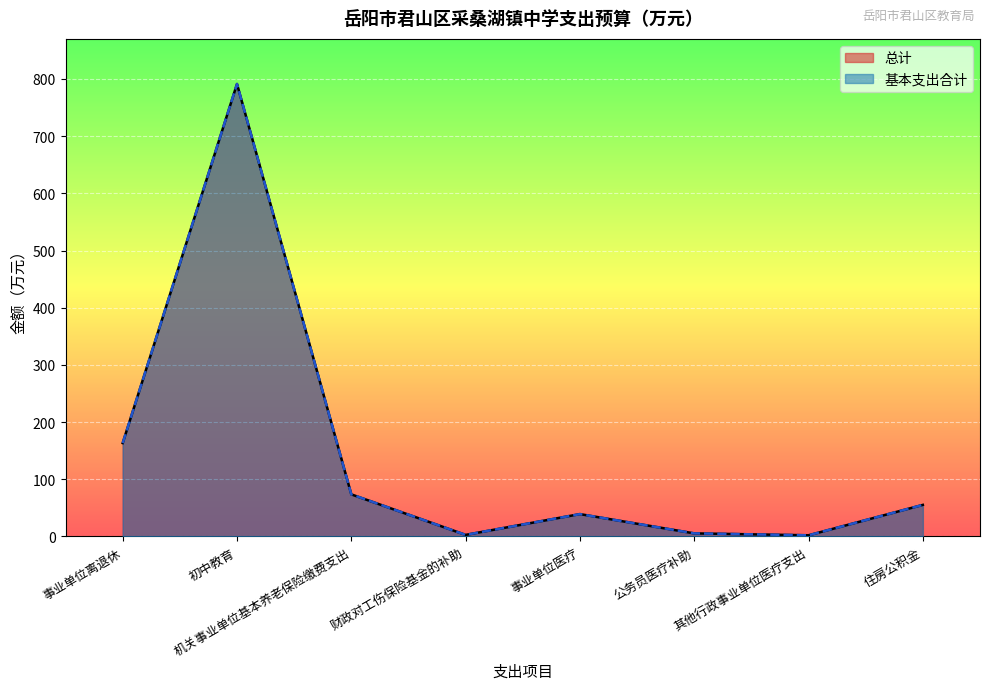

True or false: 基本支出合计 and 总计 cross at least once.

False